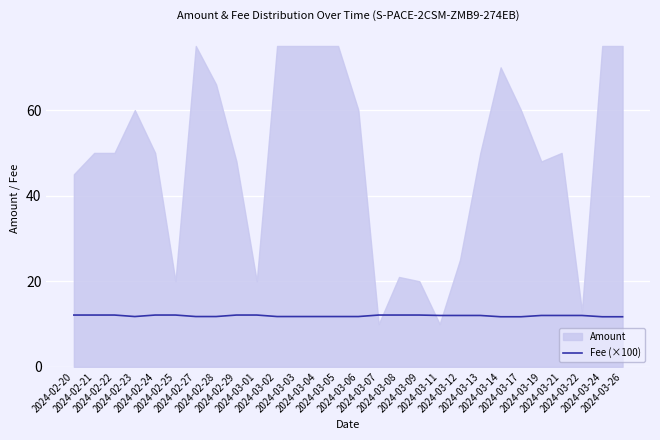

How many lines are shown in the chart?

1